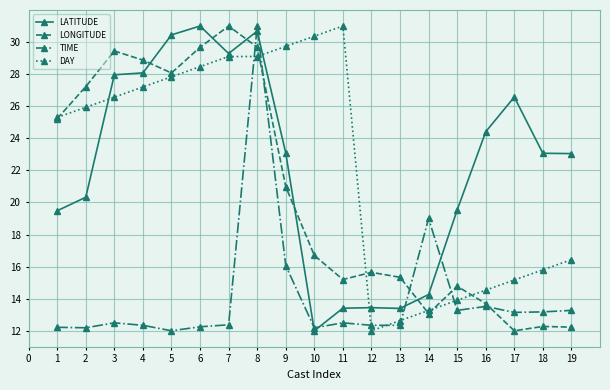

What is the value of the TIME point at the 14th from the left?

19.0